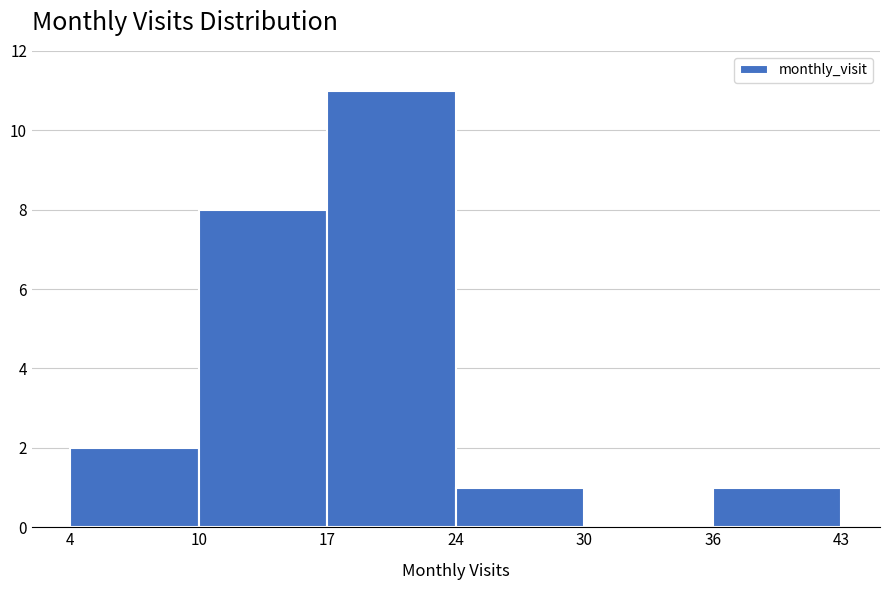

Reading left to right, extract all data points from this chart.

4=2	10=8	17=11	24=1	30=0	36=1